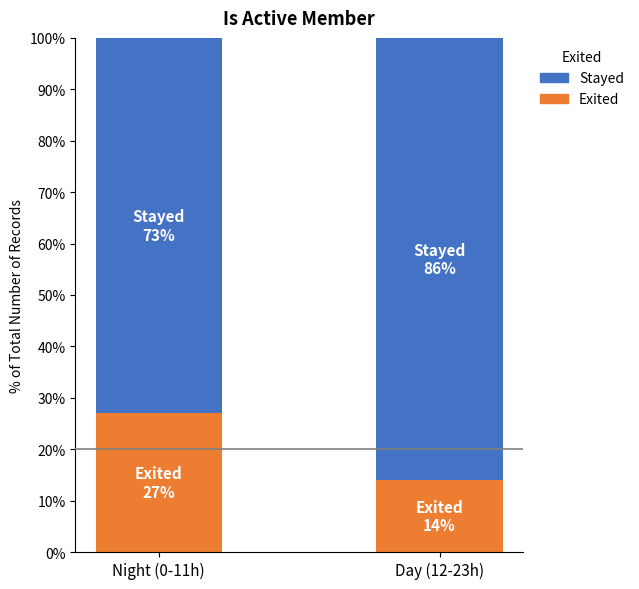

How many bars are there in total?

2